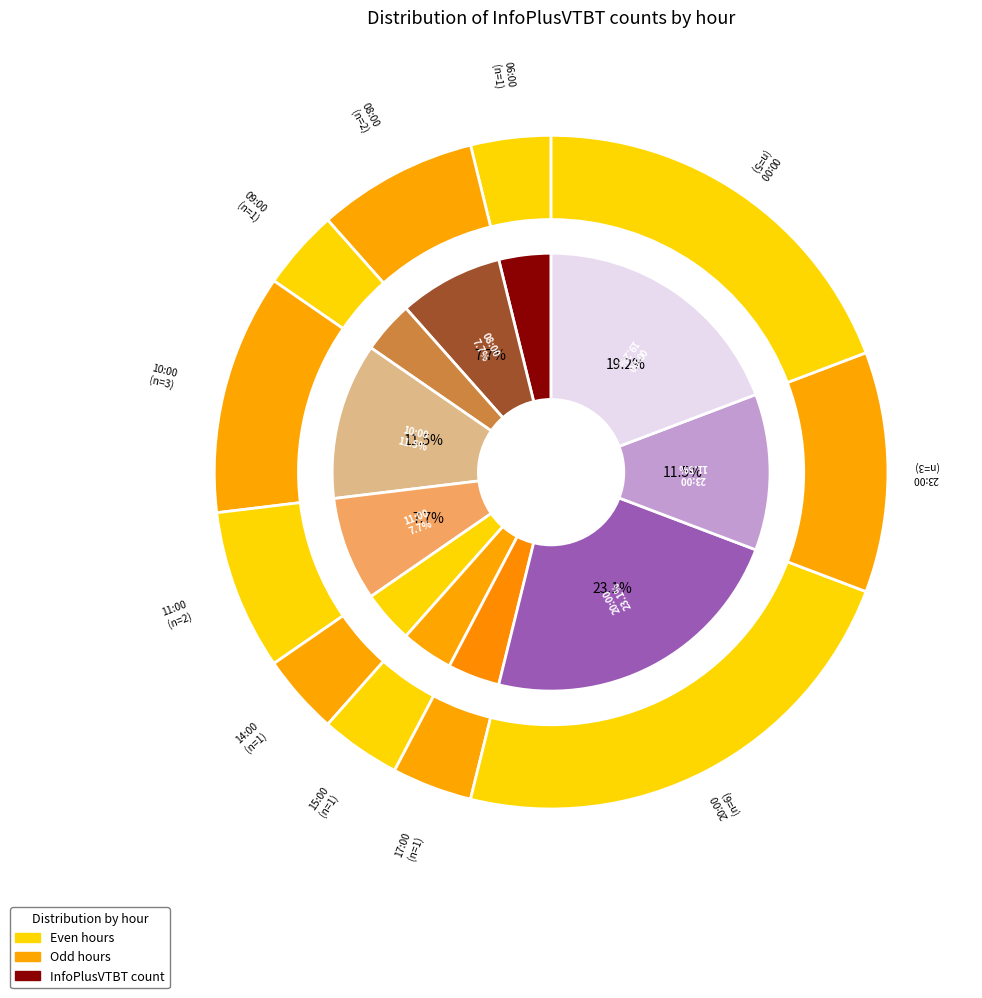

To the nearest percent, what portion does 20:00 represent?

23%